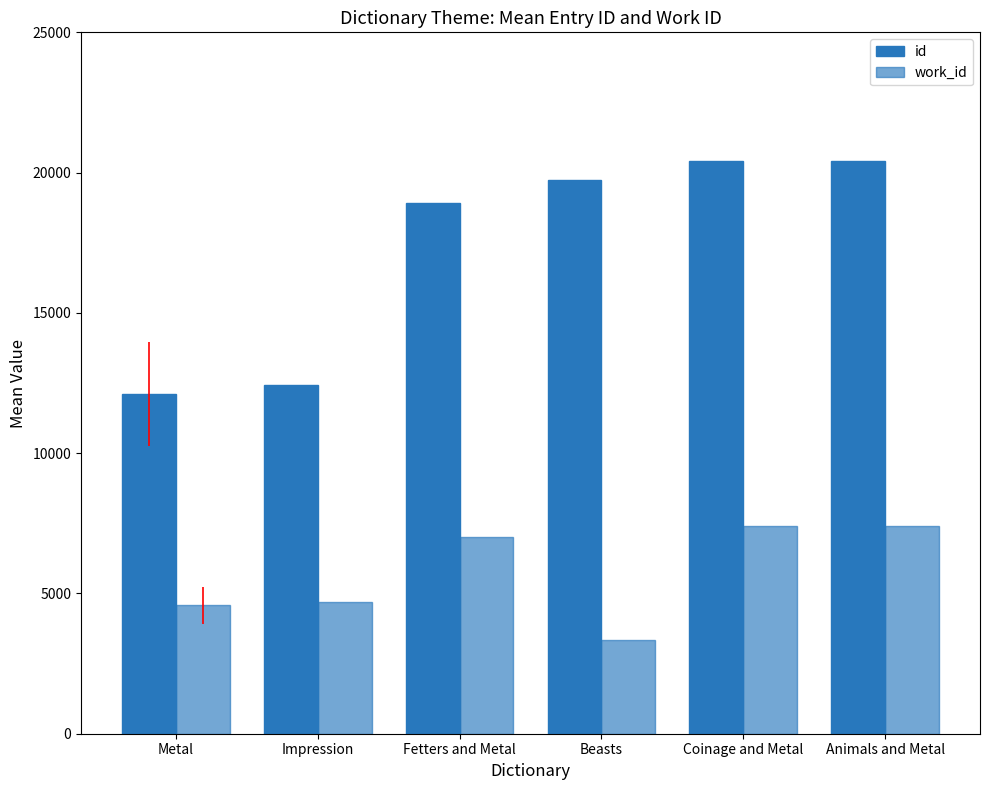

Count the number of data series in this chart.

2